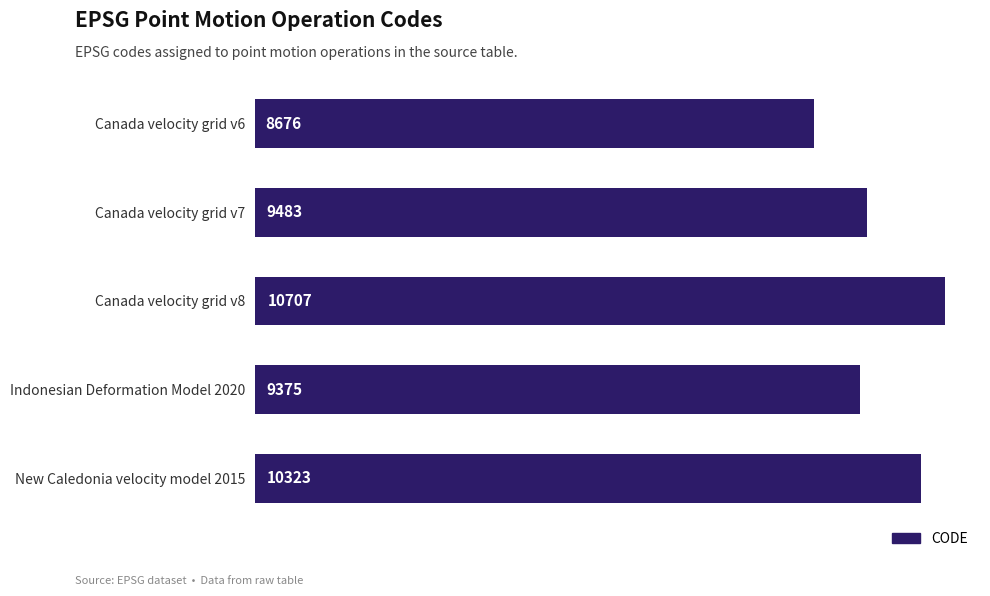

What is the difference between the maximum and minimum values?

2031